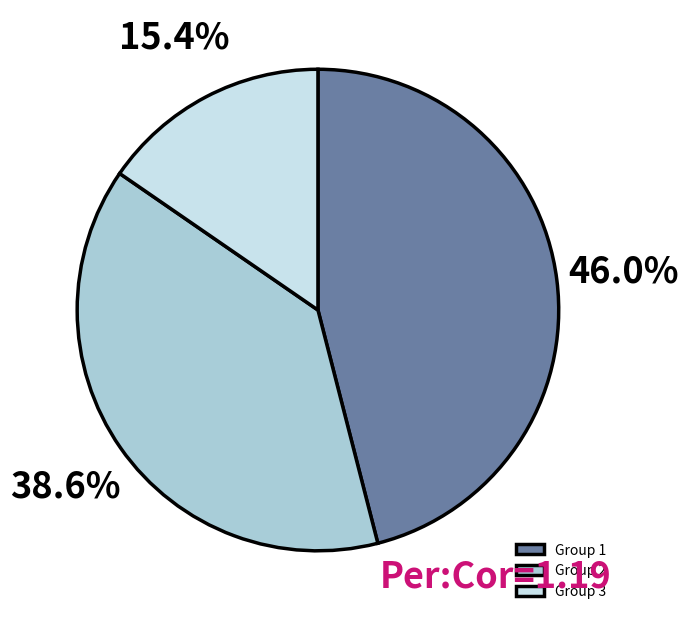

To the nearest percent, what is the combined percentage of Group 2 and Group 3?

54%